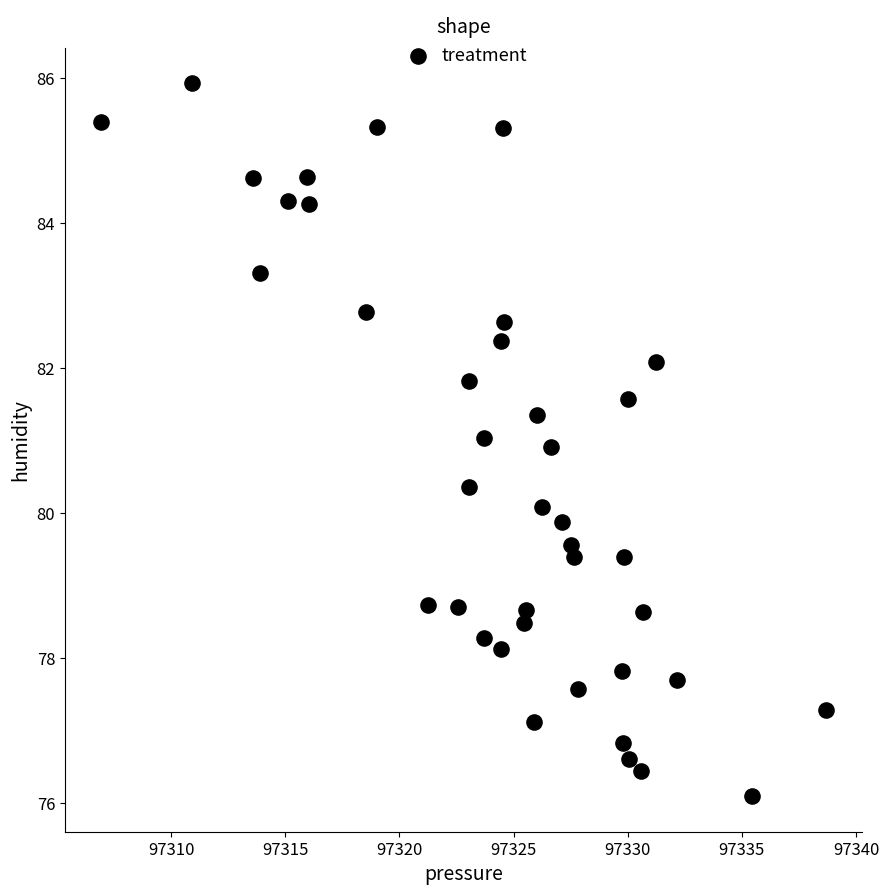

What is the range of Y values (max minus min)?

9.8